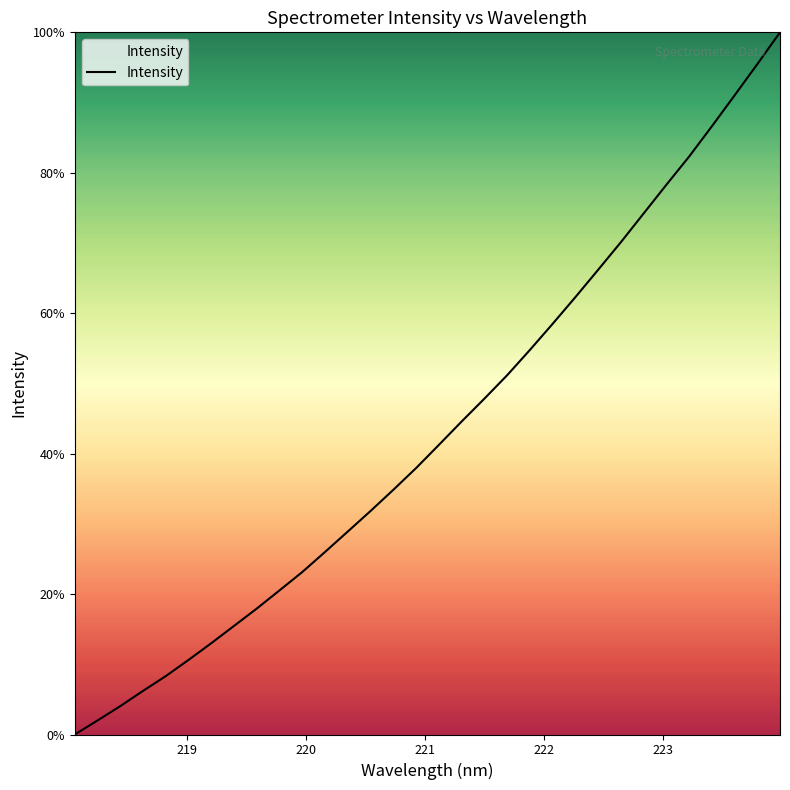

Does the chart display data point markers on the line(s)?

No